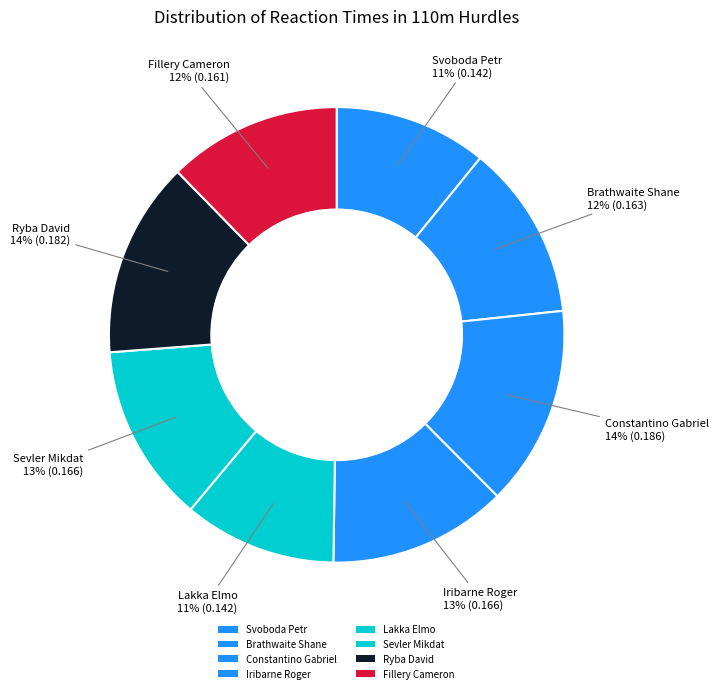

Count the number of slices in the pie.

8